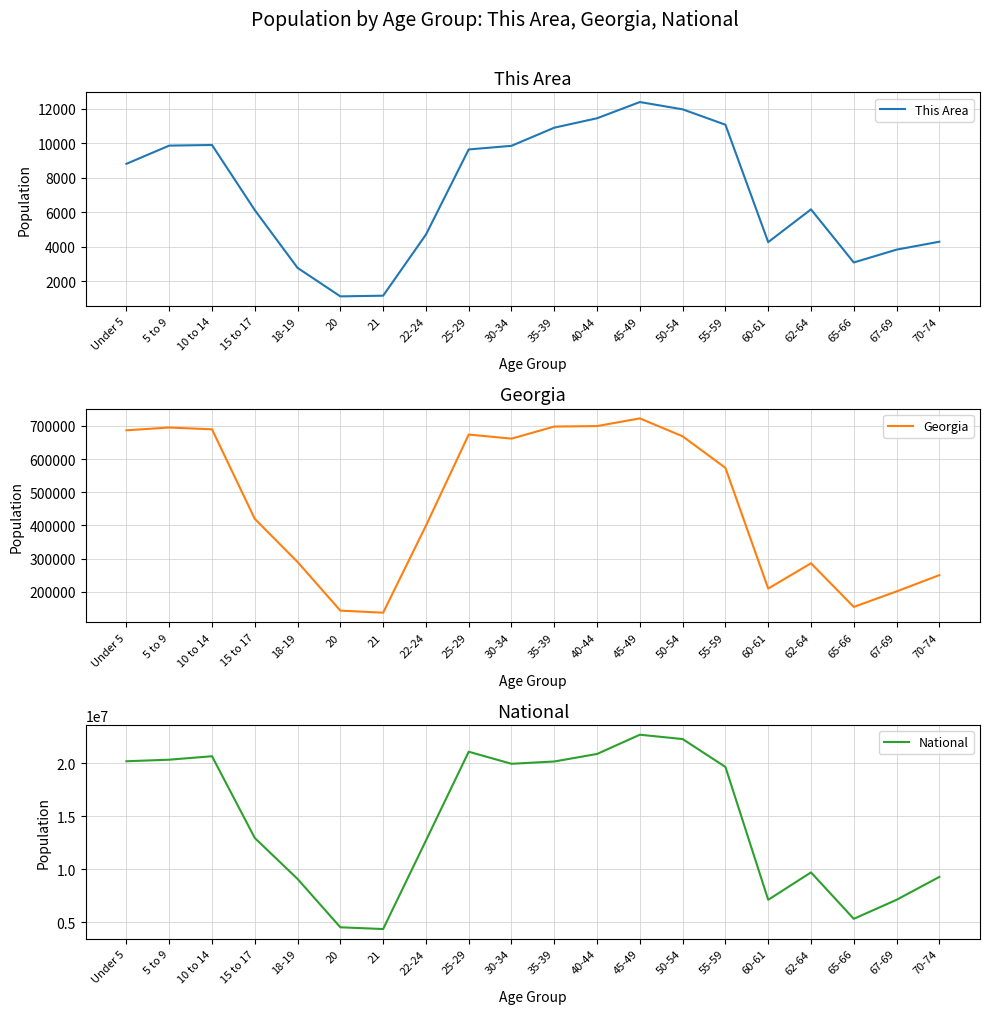

How many lines are shown in the chart?

3